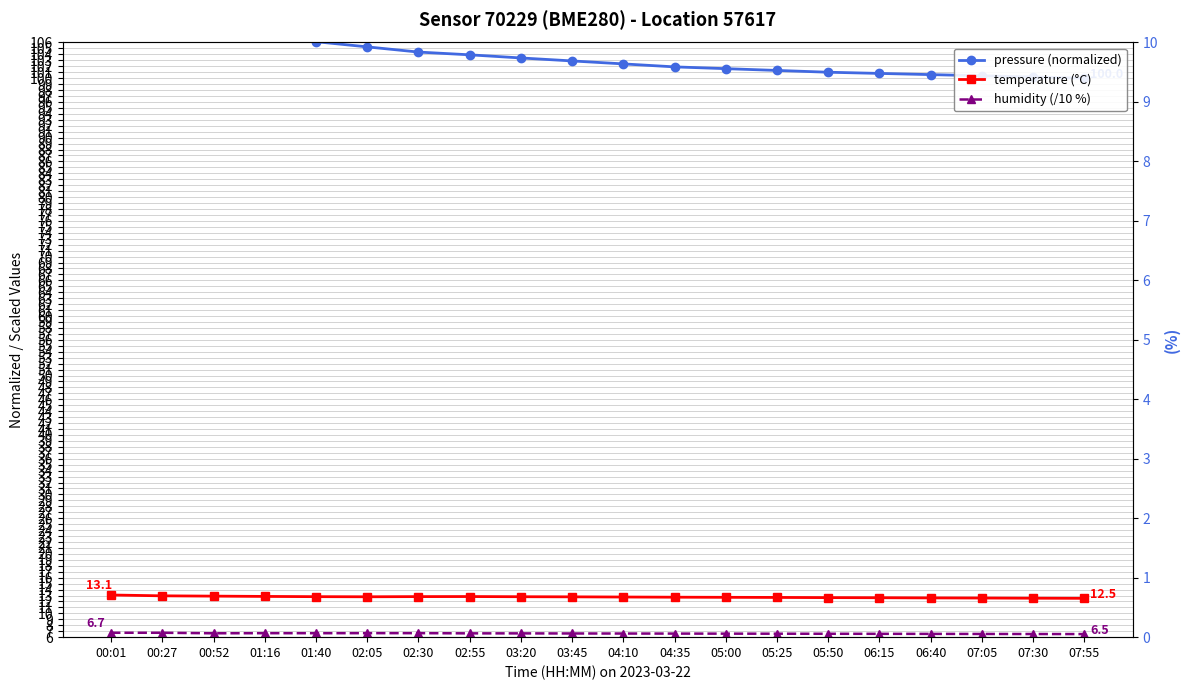

True or false: pressure (normalized) and humidity (/10 %) cross at least once.

False